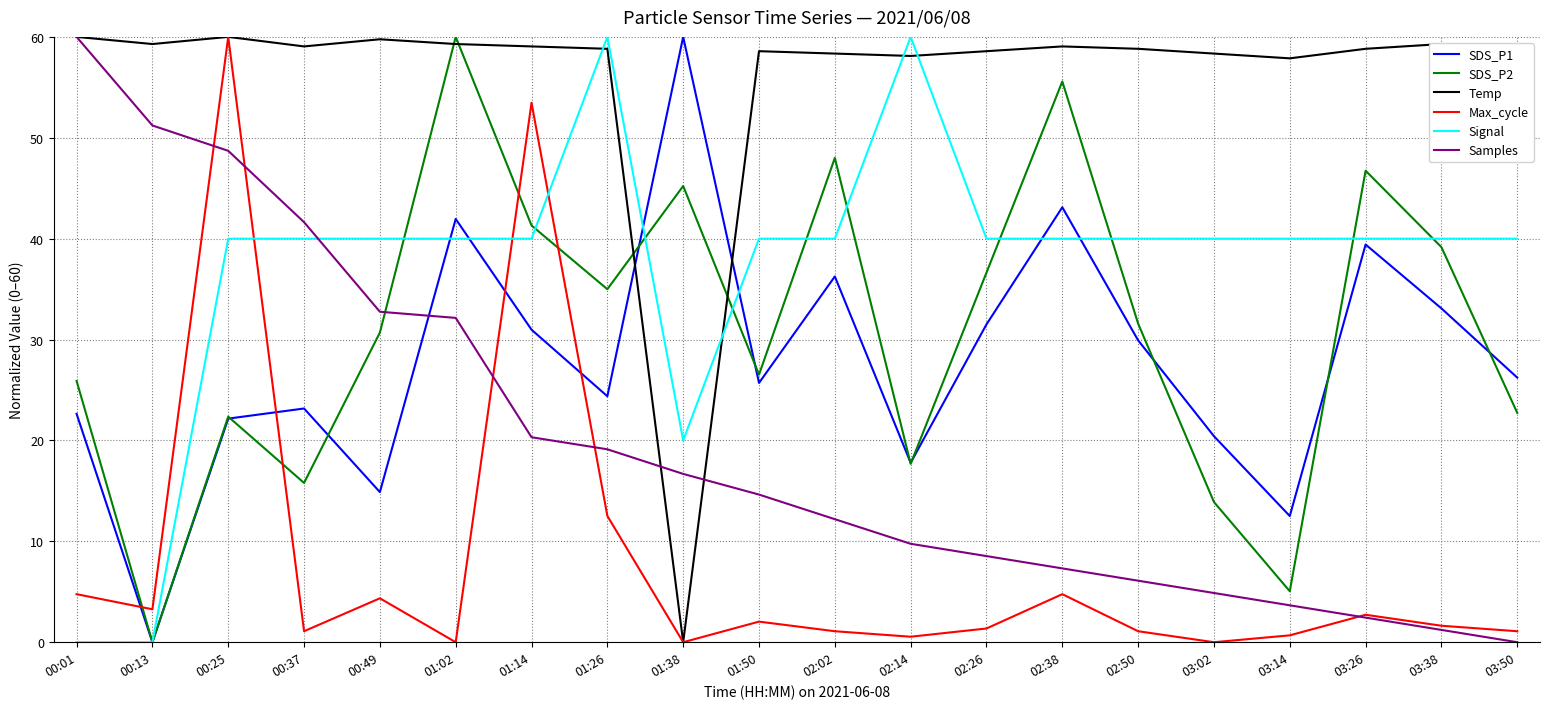

The value of Samples at 02:38 is 10.1. True or false?

False